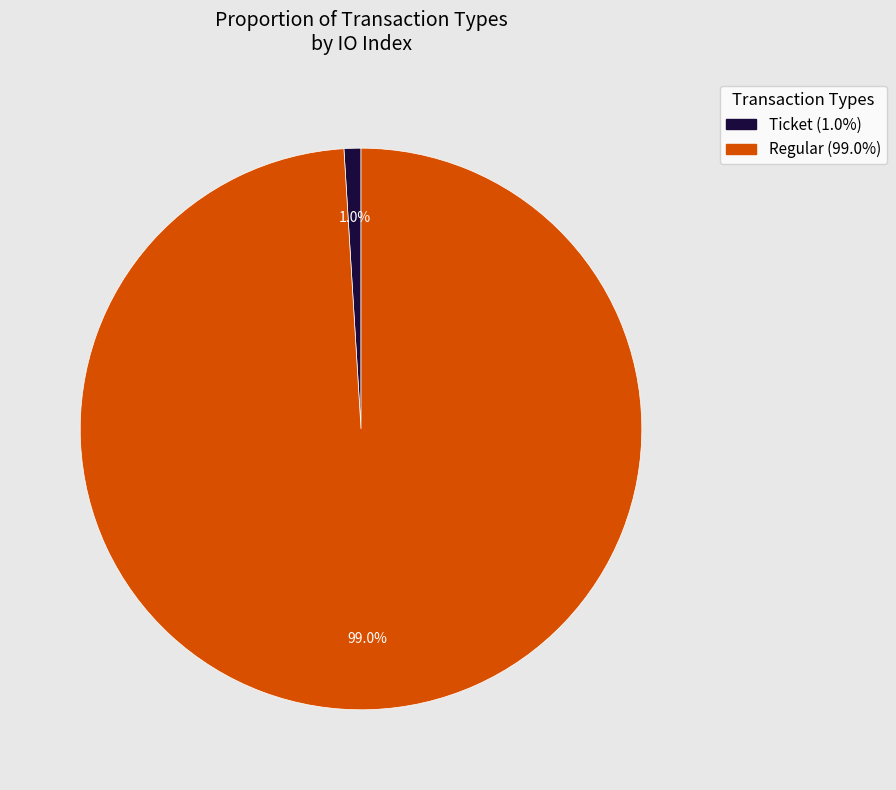

Is there any slice that represents more than half of the pie?

Yes